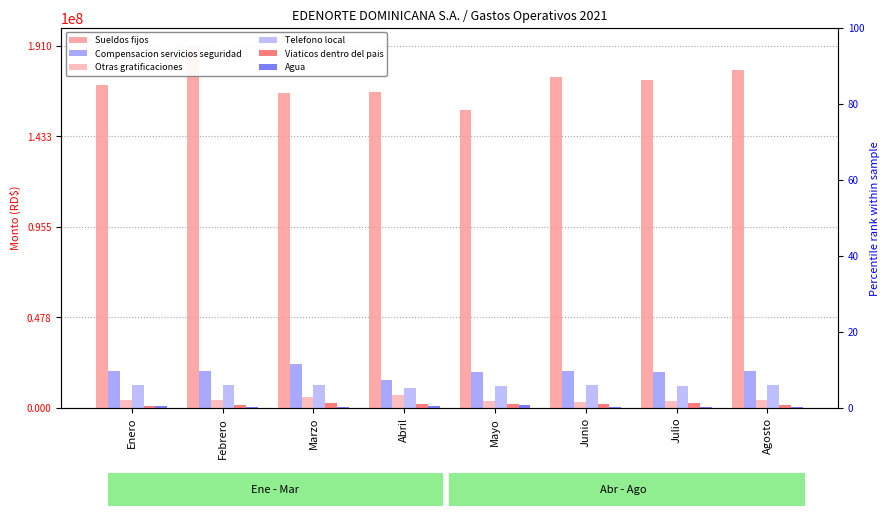

What is the maximum value shown in the chart?

191045538.5